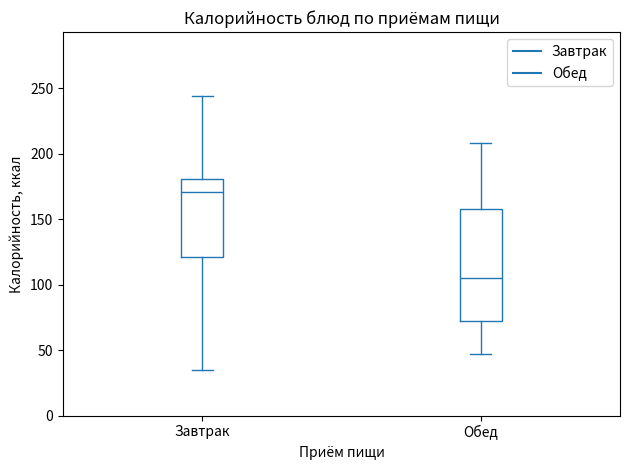

Reading left to right, transcribe this box plot: for each box, give where its median line is, the range the box spans, and where its two whiskers end, as read against the y-axis. The values are not printed on the chart, so give them approximately, as read against the axis.

Завтрак: median 170, box 120 to 180, whiskers 35 to 245
Обед: median 105, box 70 to 160, whiskers 45 to 210